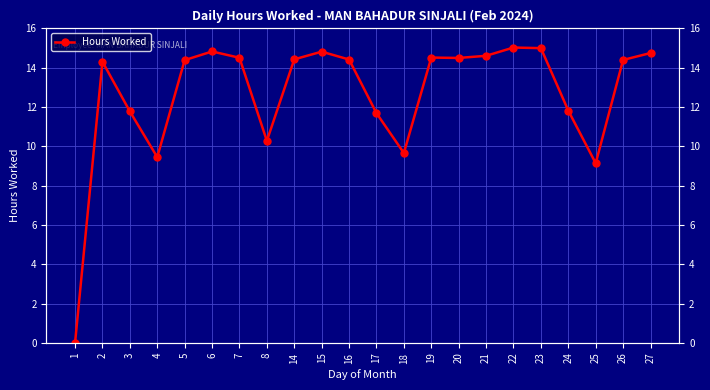

Between 18 and 25, which is larger?

18